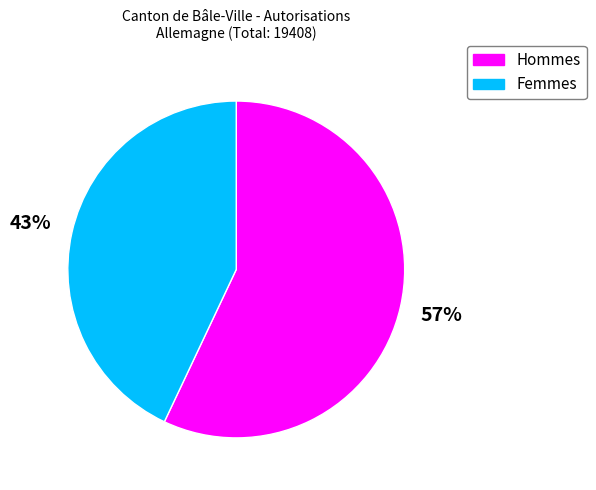

Count the number of slices in the pie.

2